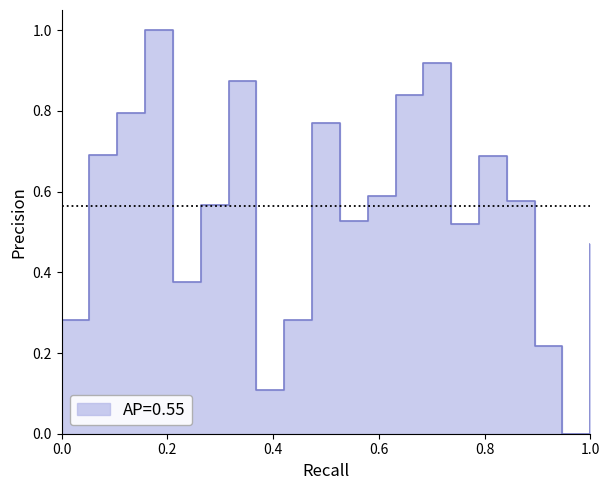

What is the difference between the values at 8 and 18?

0.4